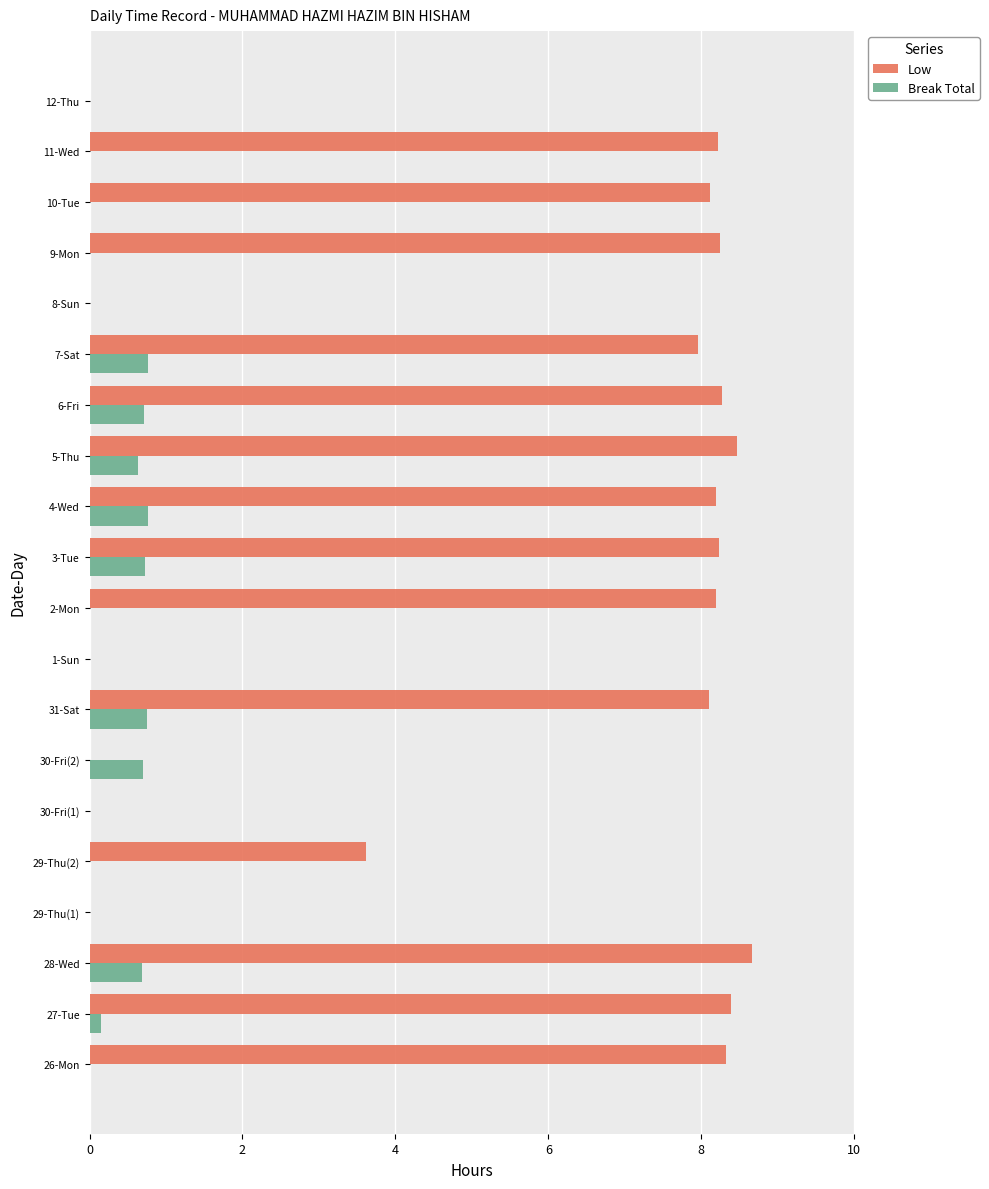

What is the sum of the Low values at 31-Sat and 8-Sun?

8.1